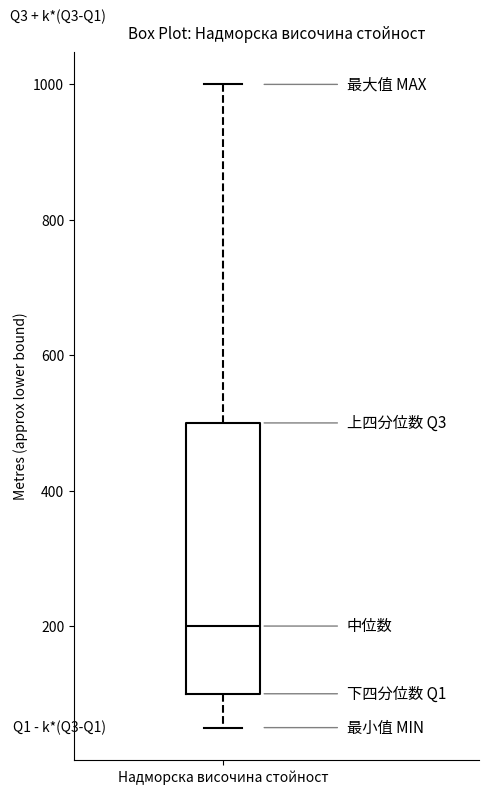

Transcribe this box plot: give where the median line is, the range the box spans, and where the two whiskers end, as read against the y-axis. The values are not printed on the chart, so give them approximately, as read against the axis.

median 200, box 100 to 500, whiskers 60 to 1000